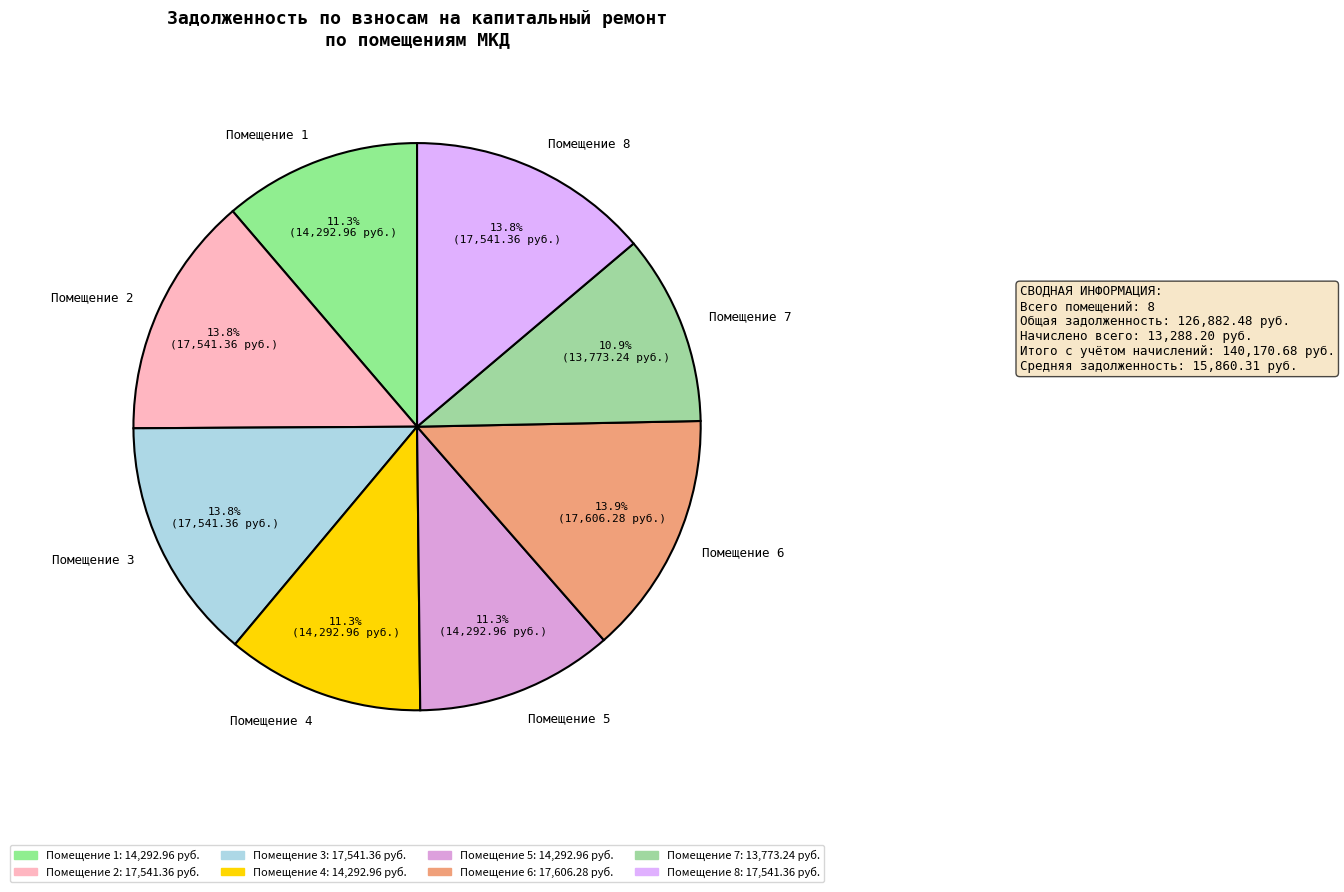

Does Помещение 2 account for over 50% of the chart?

No